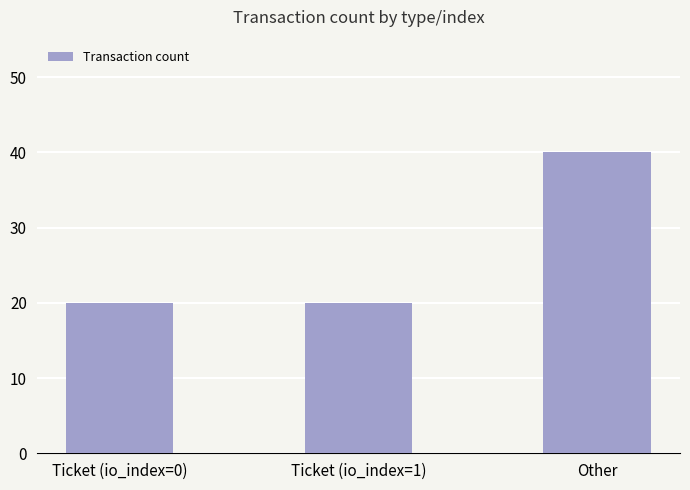

What is the greatest value displayed?

40